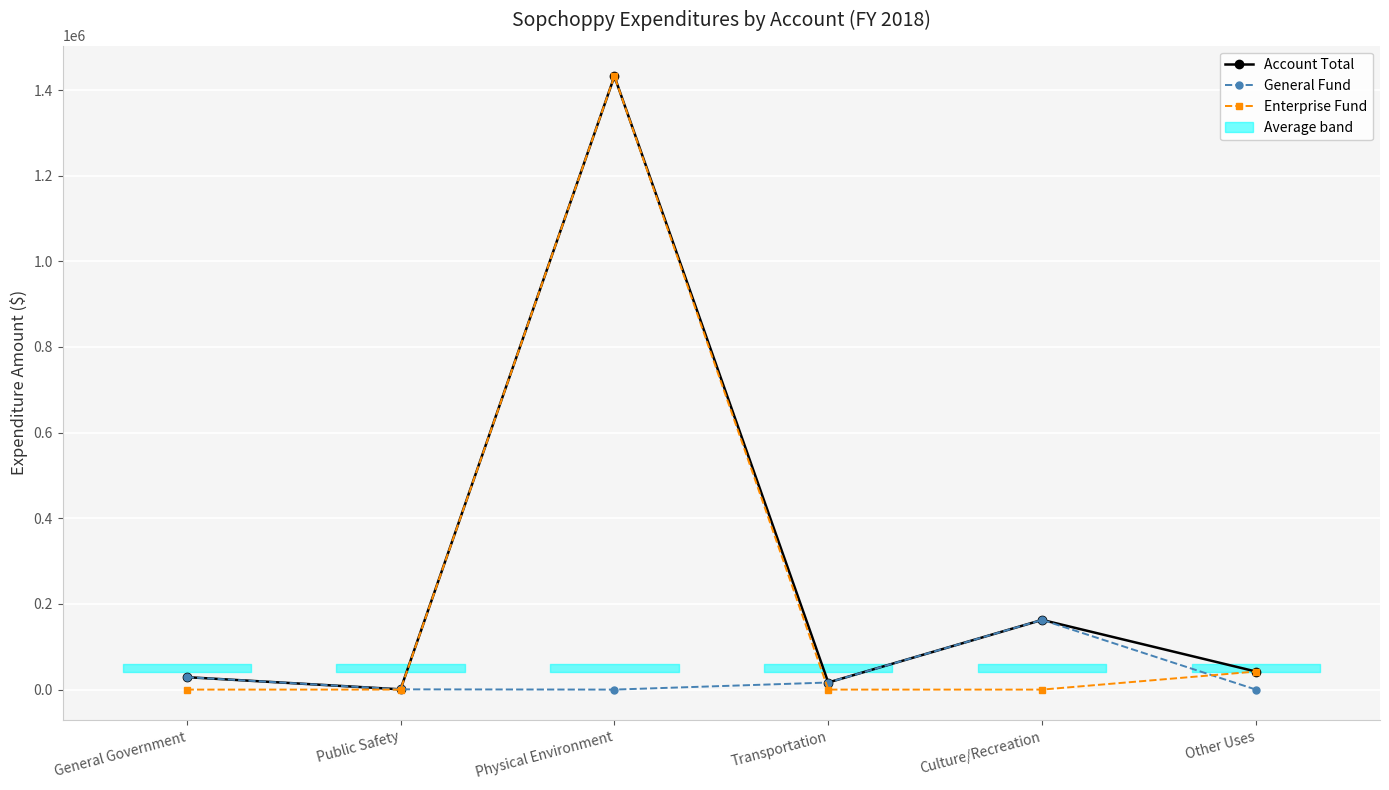

At which label does Enterprise Fund reach its minimum?

General Government